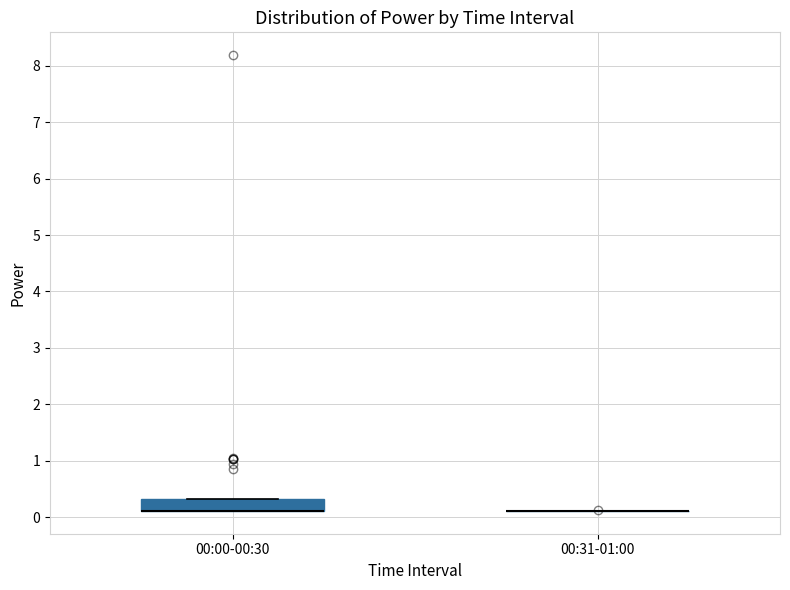

Comparing the boxes themselves (not the whiskers), which one is the tallest?

00:00-00:30